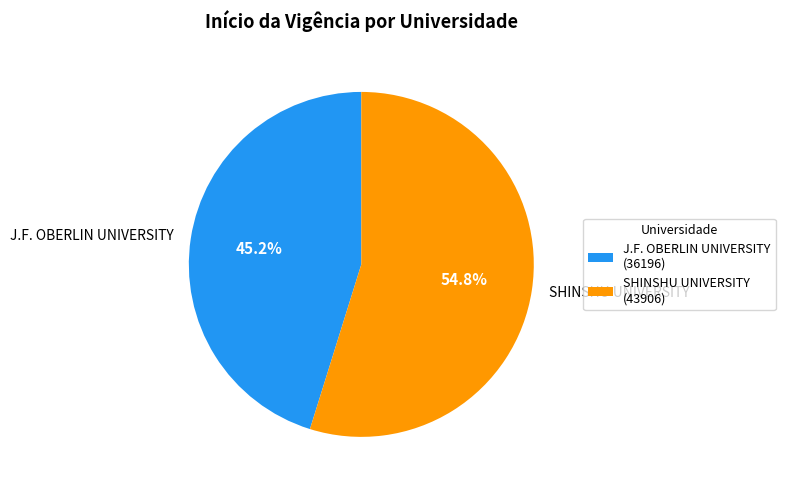

Is it true that J.F. OBERLIN UNIVERSITY is 45% of the pie?

True